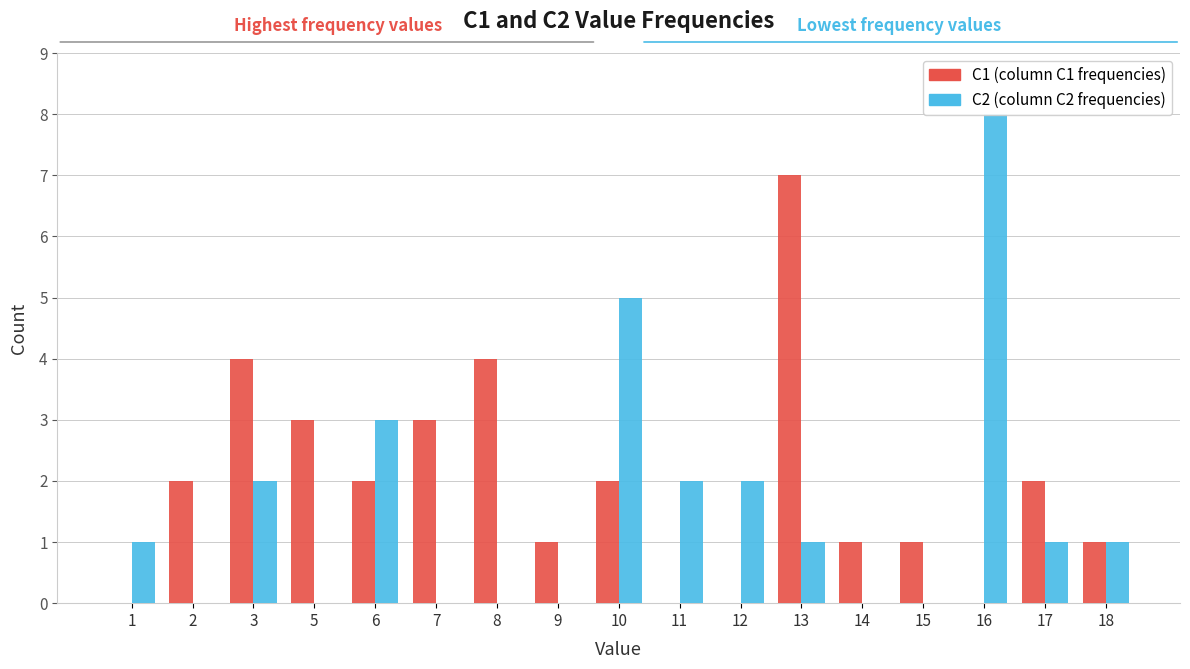

What is the value of the C2 bar at the 10th from the left?

2